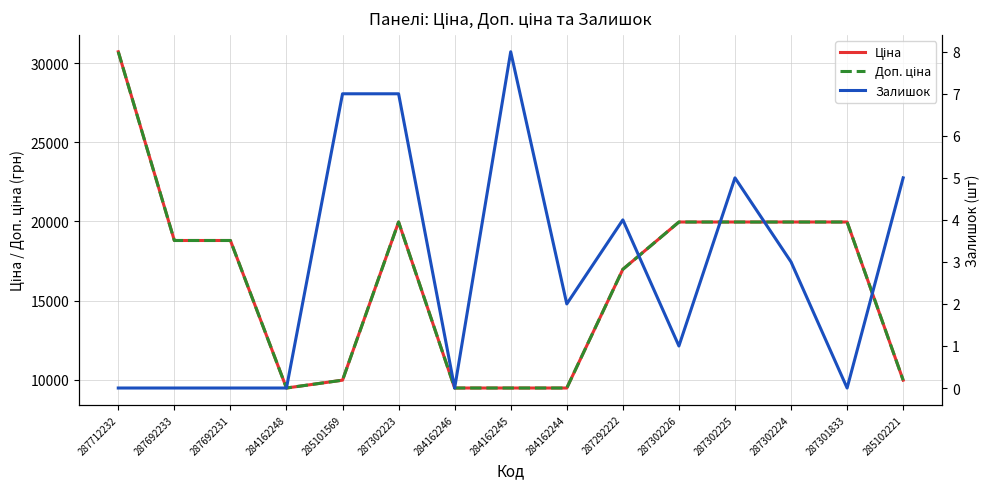

True or false: Доп. ціна and Залишок intersect in this chart.

False